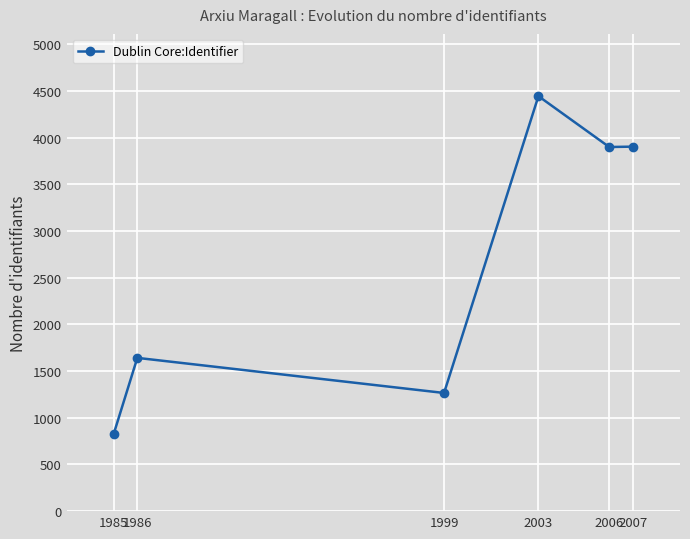

Does the chart have visible grid lines?

Yes